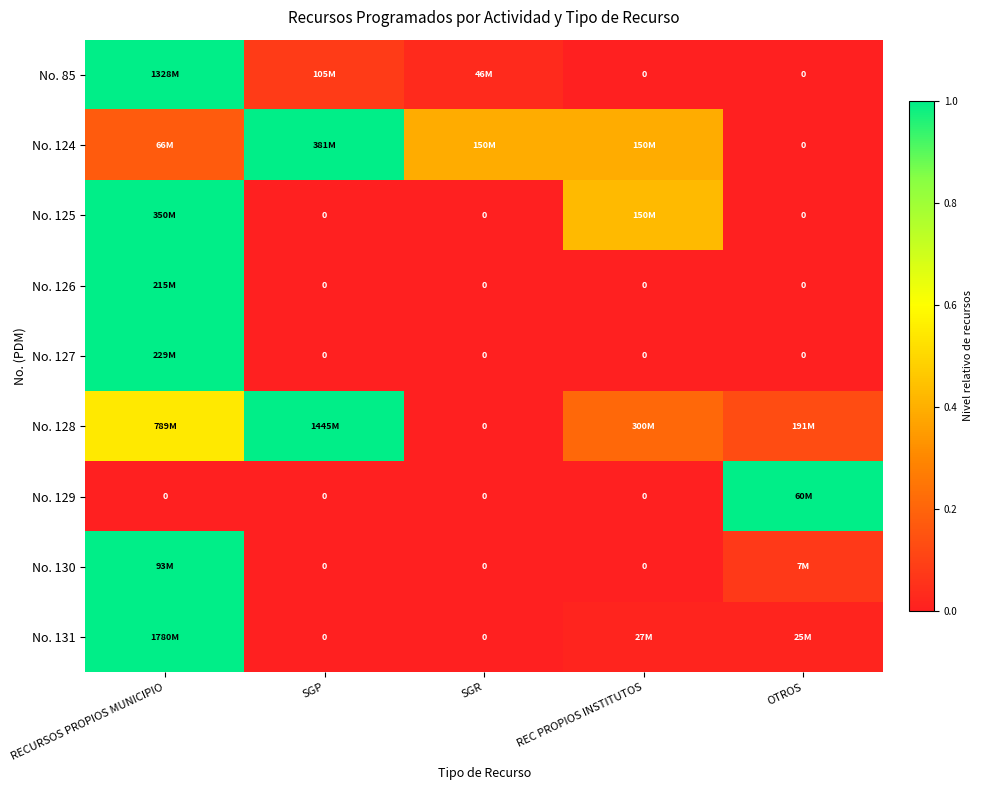

At how many categories does at least one series exceed 0?

5